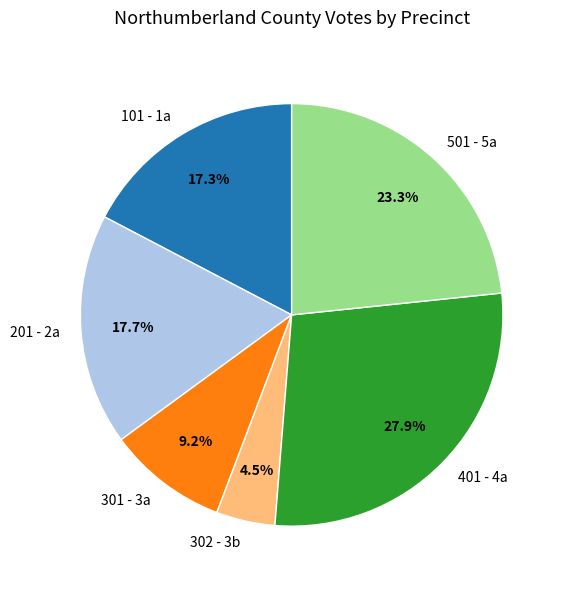

The 401 - 4a slice represents 40% of the pie. True or false?

False